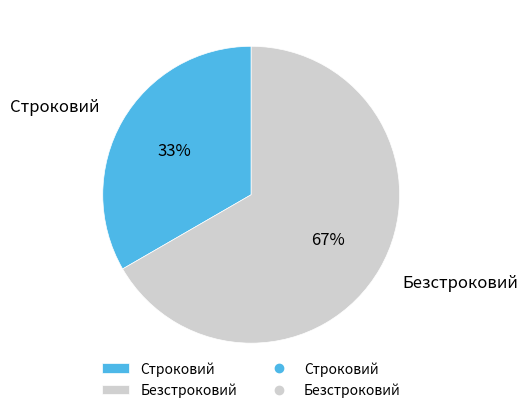

To the nearest percent, what portion does Строковий represent?

33%